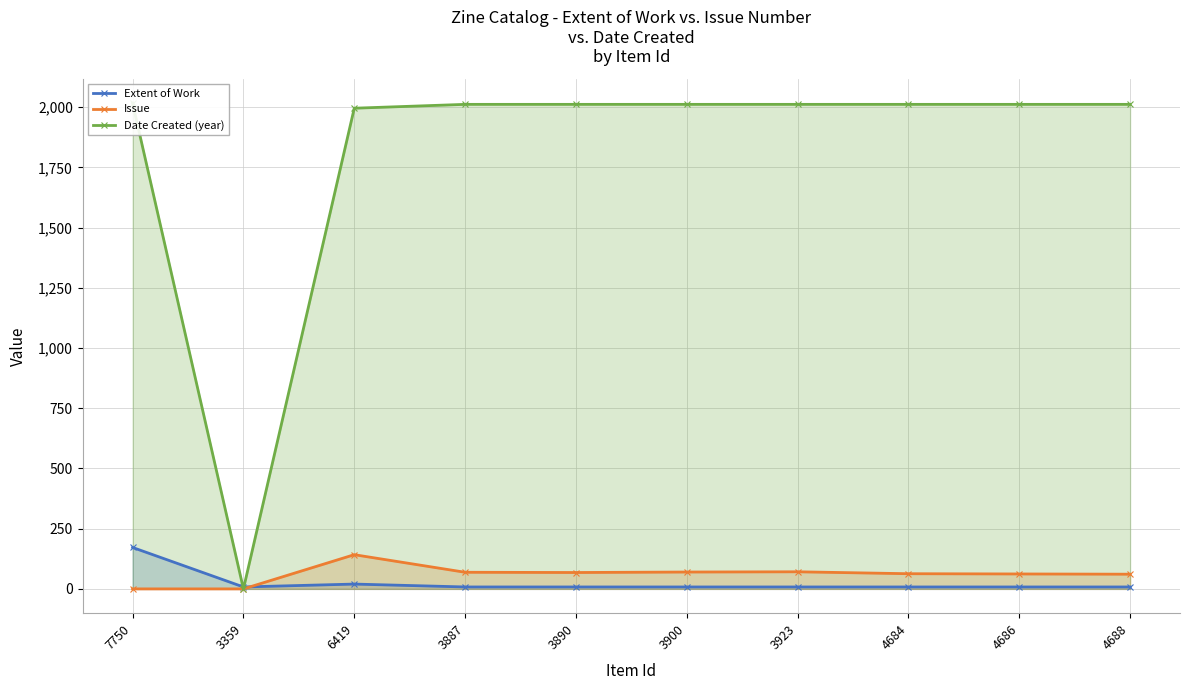

The Issue series shows 92 at 4686. True or false?

False